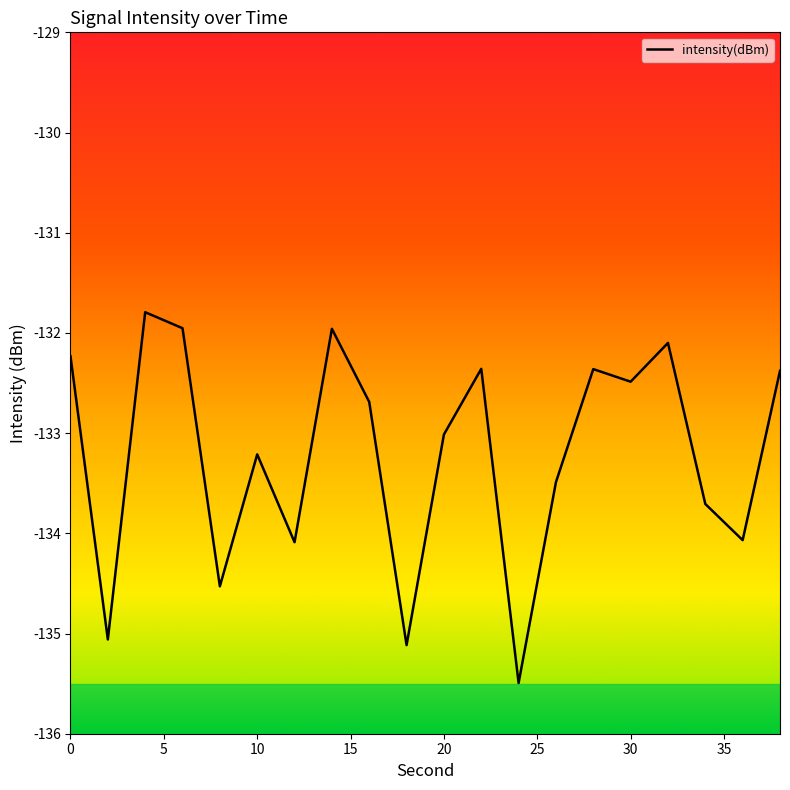

What is the maximum value shown in the chart?

-131.8